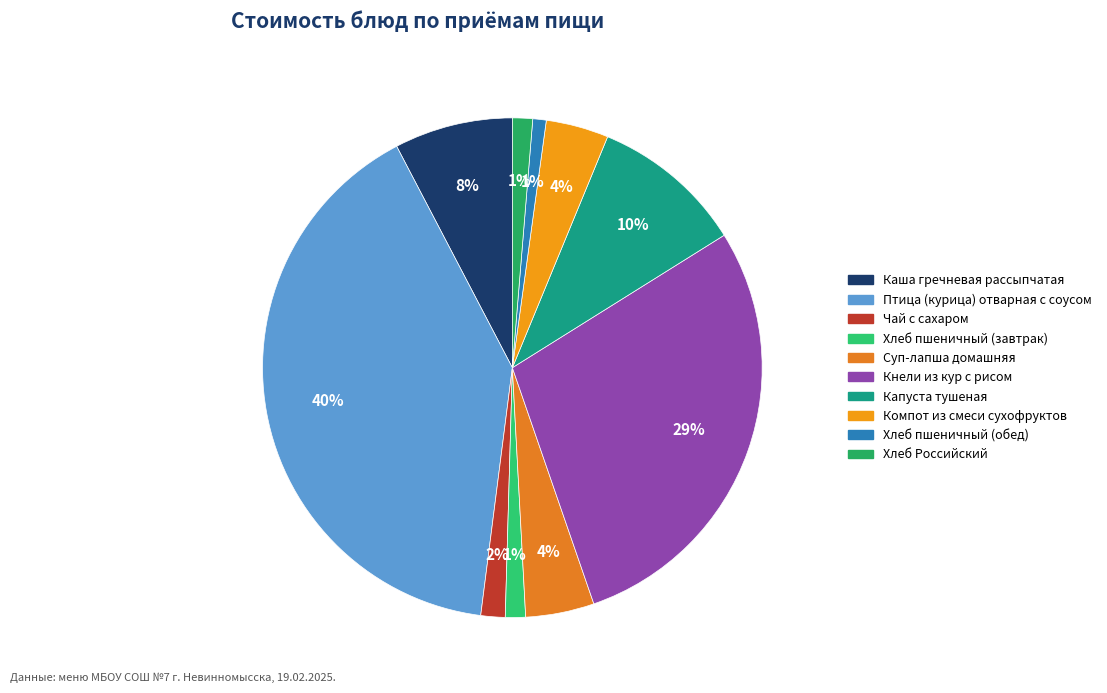

Approximately how many times larger is the value at Хлеб пшеничный (завтрак) compared to Каша гречневая рассыпчатая?

0.2